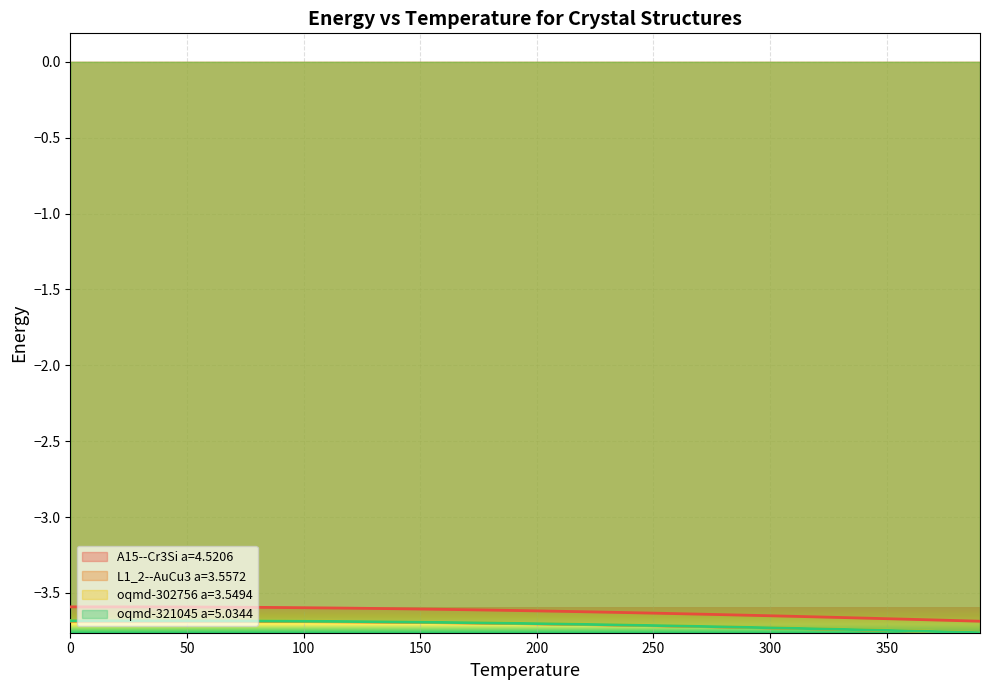

How many categories are shown in the chart?

40